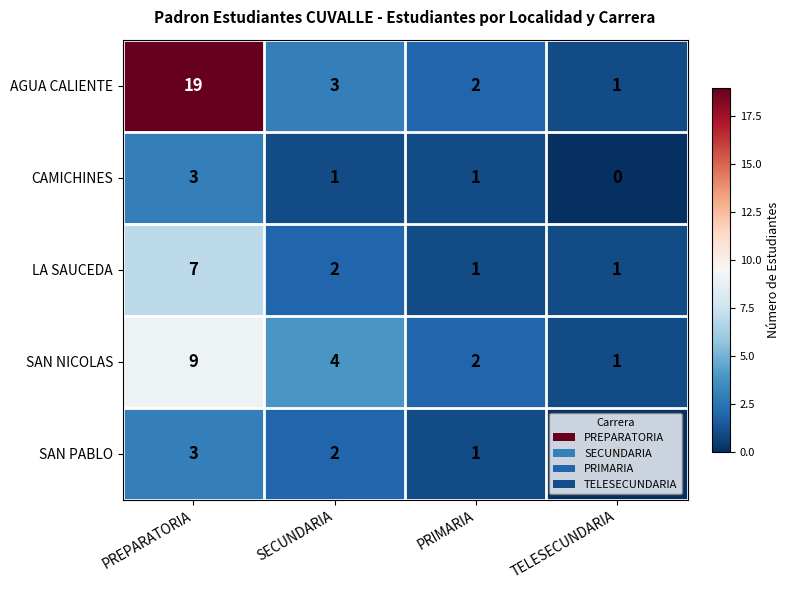

What is the spread (max minus min) of values at SECUNDARIA?

3